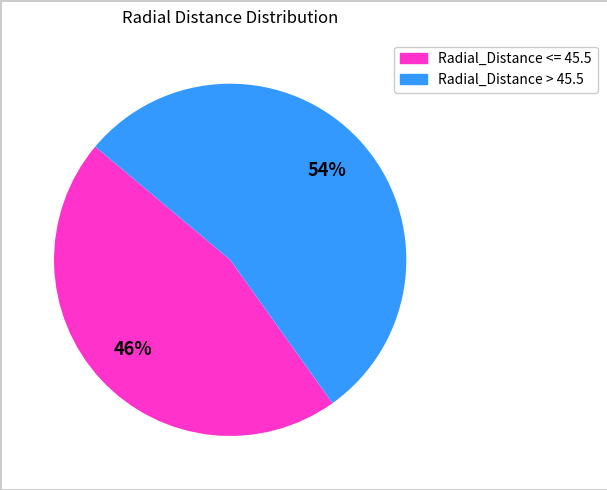

Does any single category account for the majority?

Yes